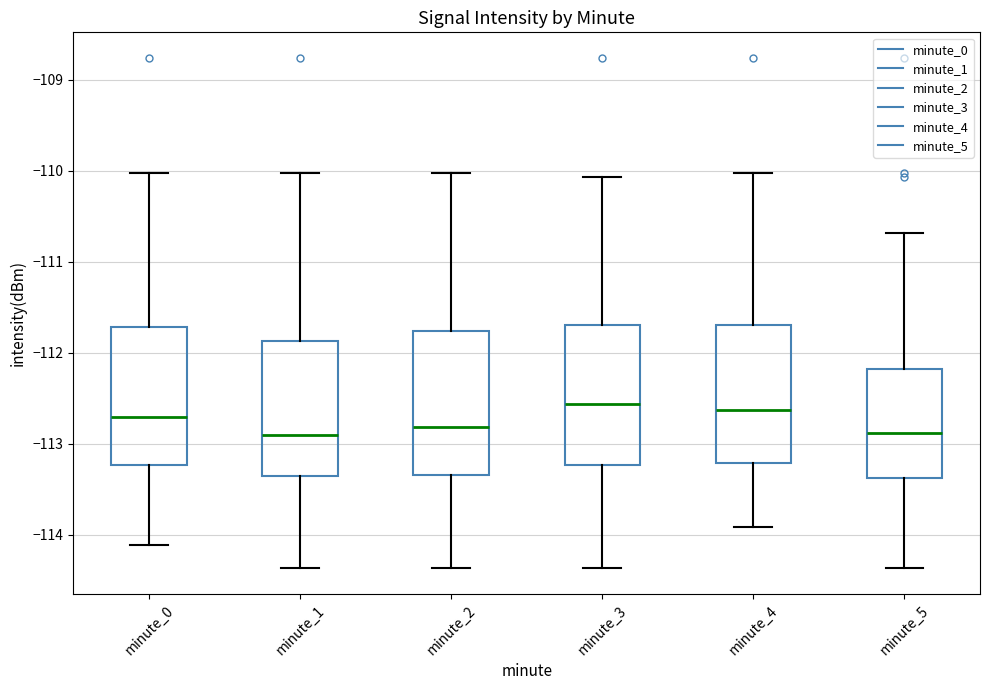

Reading left to right, read every box against the y-axis: the position of its median line, the range the box covers, and the ends of its whiskers. The values are not printed on the chart, so give them approximately, as read against the axis.

minute_0: median -112.7, box -113.2 to -111.7, whiskers -114.1 to -110.0
minute_1: median -112.9, box -113.4 to -111.9, whiskers -114.4 to -110.0
minute_2: median -112.8, box -113.3 to -111.8, whiskers -114.4 to -110.0
minute_3: median -112.6, box -113.2 to -111.7, whiskers -114.4 to -110.1
minute_4: median -112.6, box -113.2 to -111.7, whiskers -113.9 to -110.0
minute_5: median -112.9, box -113.4 to -112.2, whiskers -114.4 to -110.7